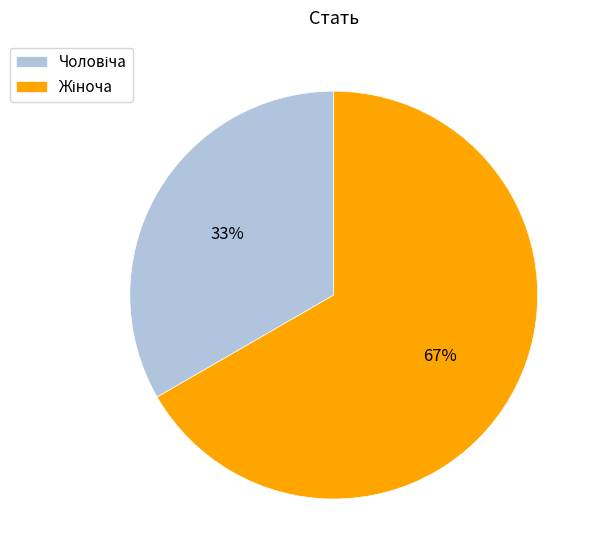

Is there any slice that represents more than half of the pie?

Yes